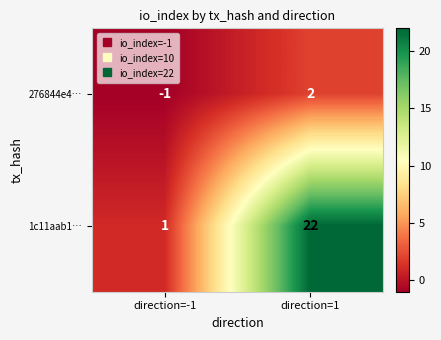

Reading right to left, list all the values displayed in this chart.

276844e4…: direction=1=2	direction=-1=-1
1c11aab1…: direction=1=22	direction=-1=1